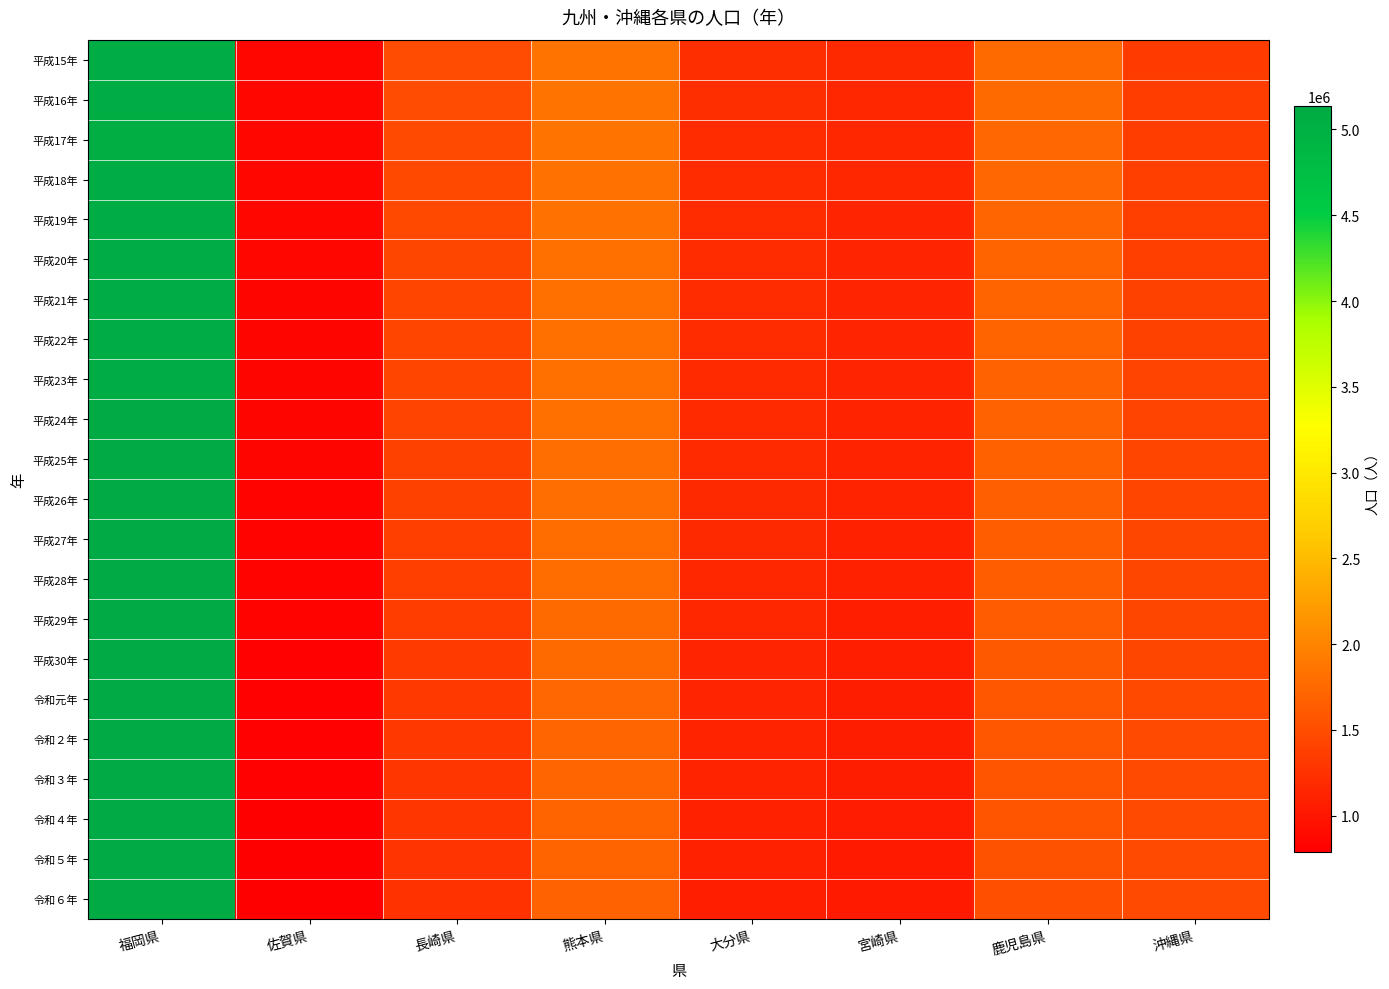

Rank the series at 福岡県 from lowest to highest value.

平成17年, 平成15年, 平成18年, 平成19年, 平成16年, 平成20年, 平成21年, 平成22年, 平成23年, 平成24年, 平成25年, 平成26年, 令和６年, 平成27年, 平成28年, 令和５年, 令和元年, 平成29年, 平成30年, 令和４年, 令和３年, 令和２年